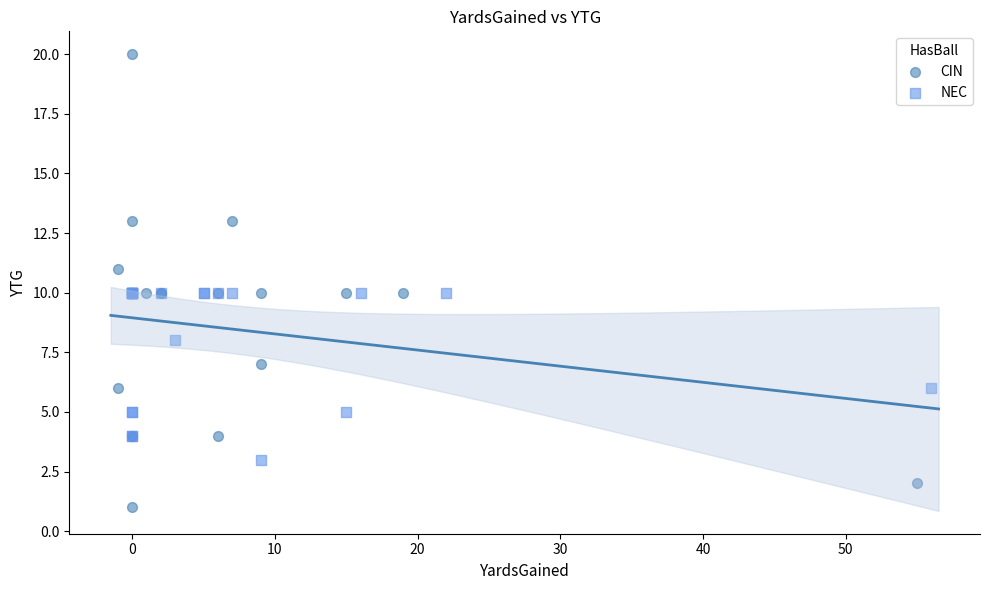

Which series has the widest spread of Y values?

CIN